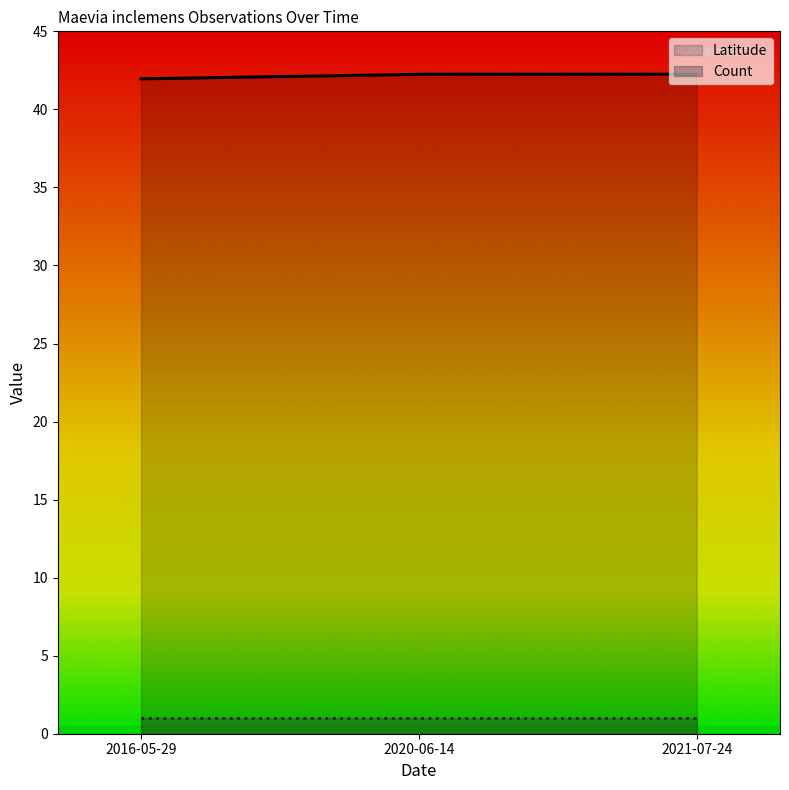

List the series in order of their peak value, highest first.

Latitude, Count